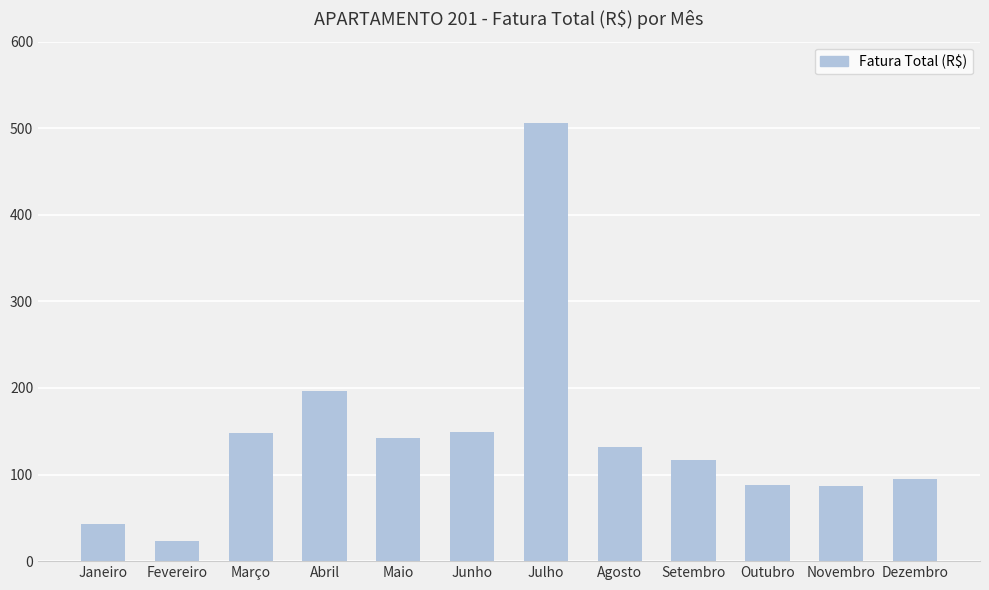

What is the value of the 7th bar from the left?

505.5